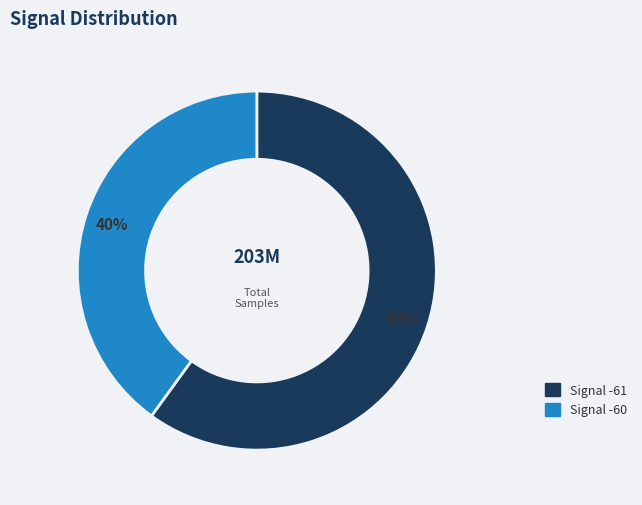

Count the number of slices in the pie.

2